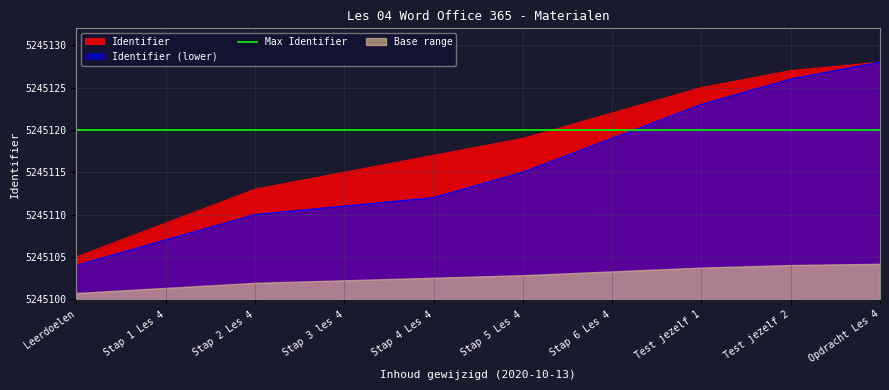

What is the ratio of the value at Opdracht Les 4 to the value at Stap 6 Les 4?

1.0